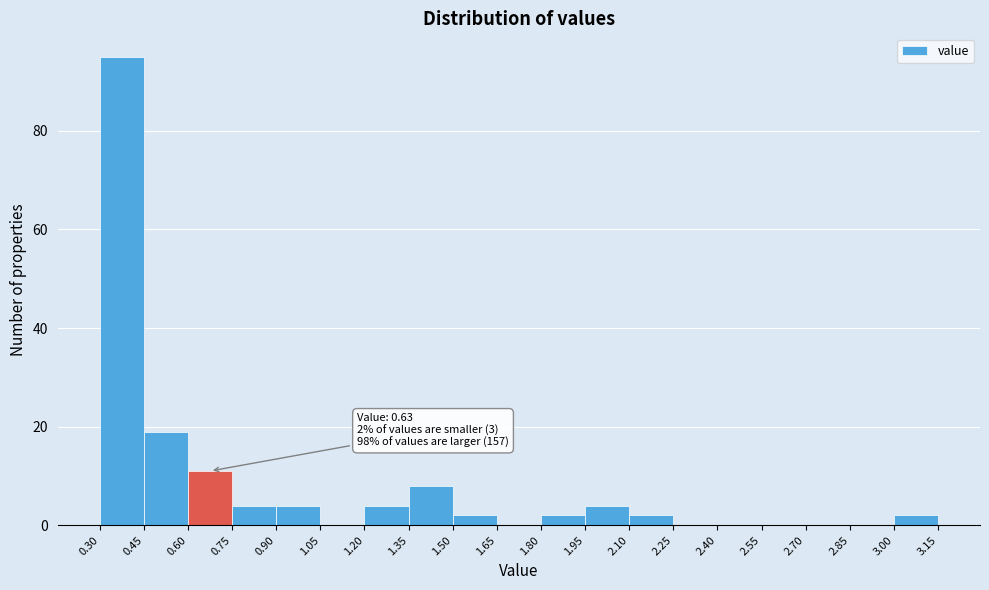

Which range on the x-axis has the tallest bar?

0.30 to 0.45